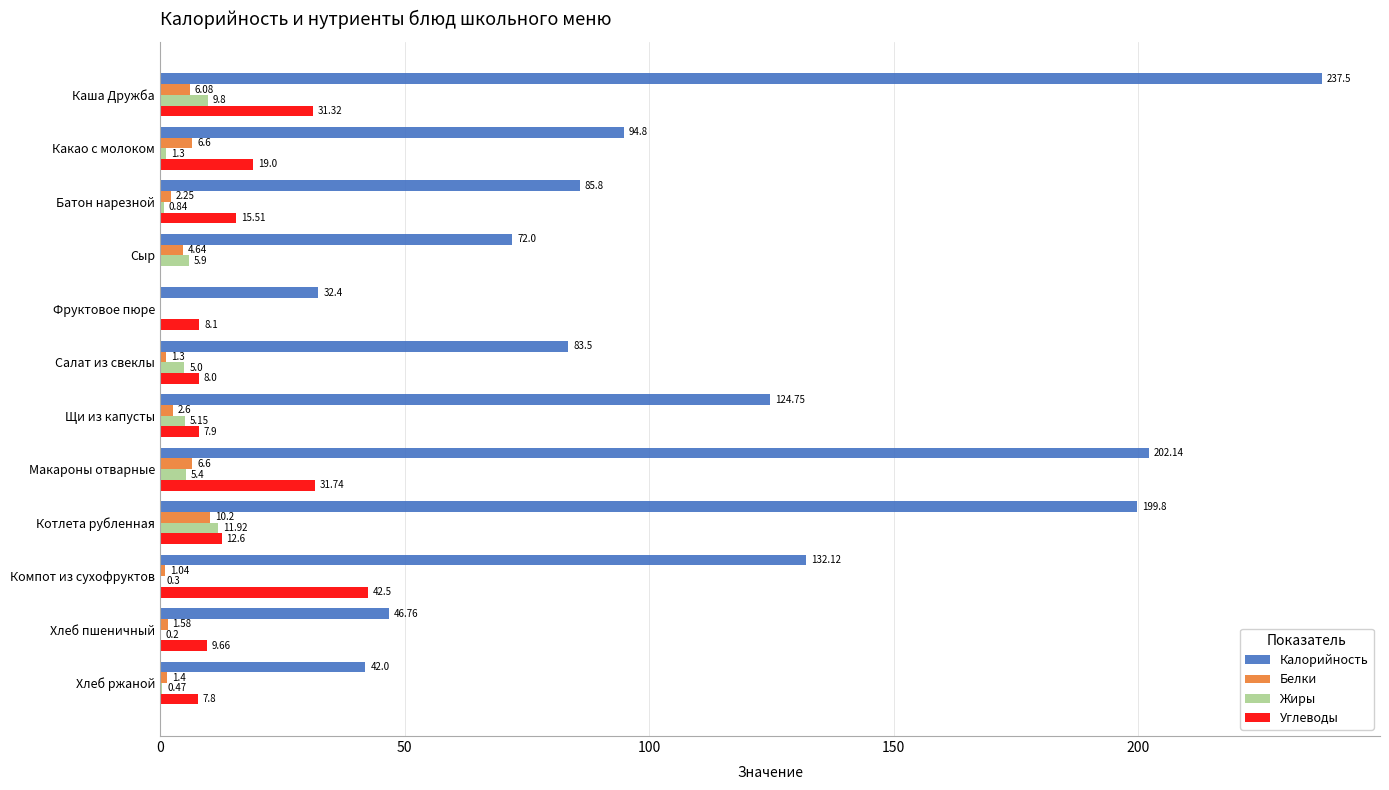

Which series has the largest range (max minus min)?

Калорийность